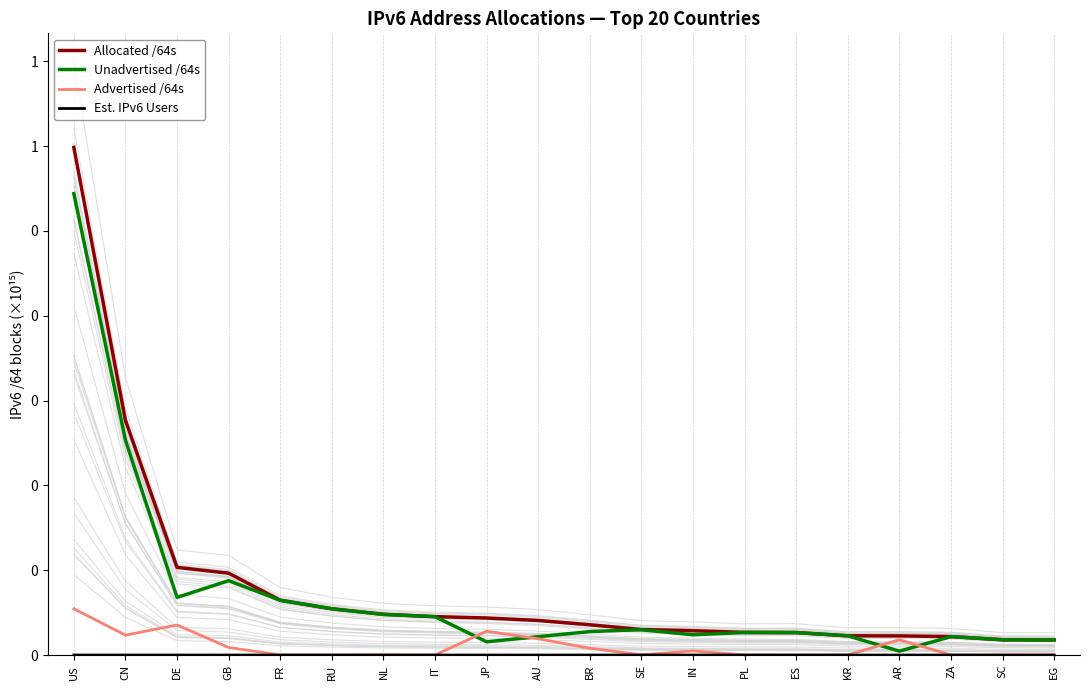

Is it true that Est. IPv6 Users equals 0.0 at IN?

True